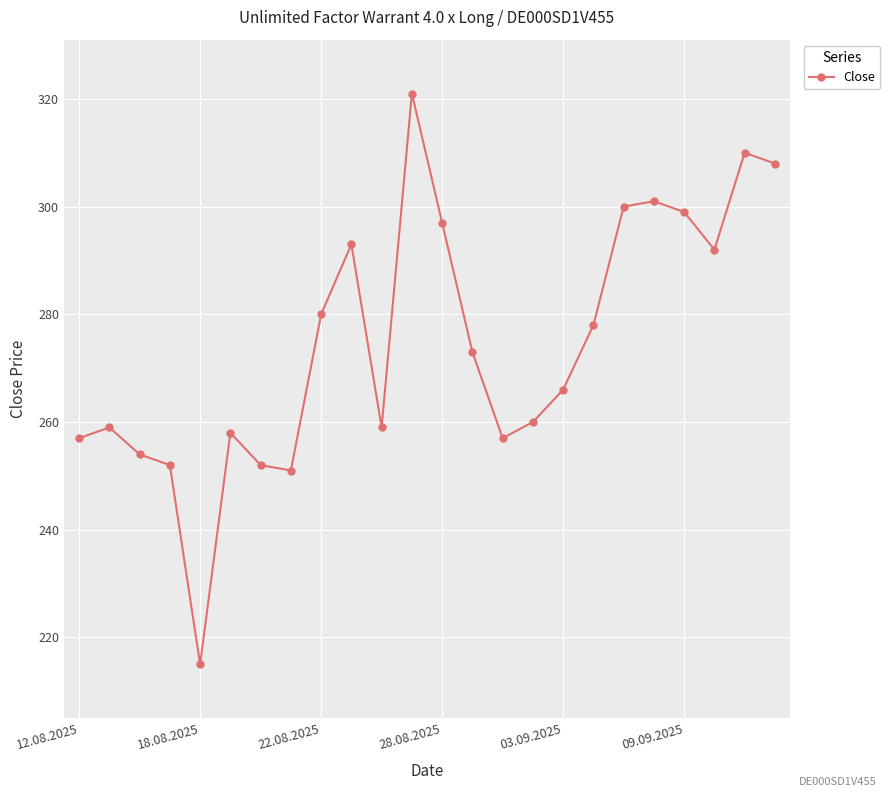

What is the value of the 18th point from the left?

278